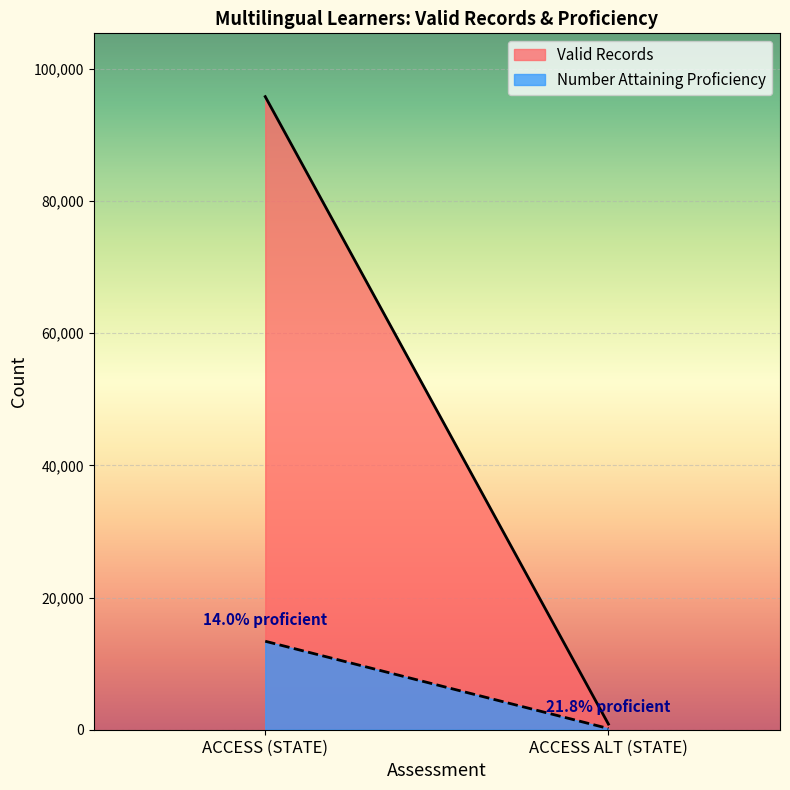

What is the greatest value displayed?

95772